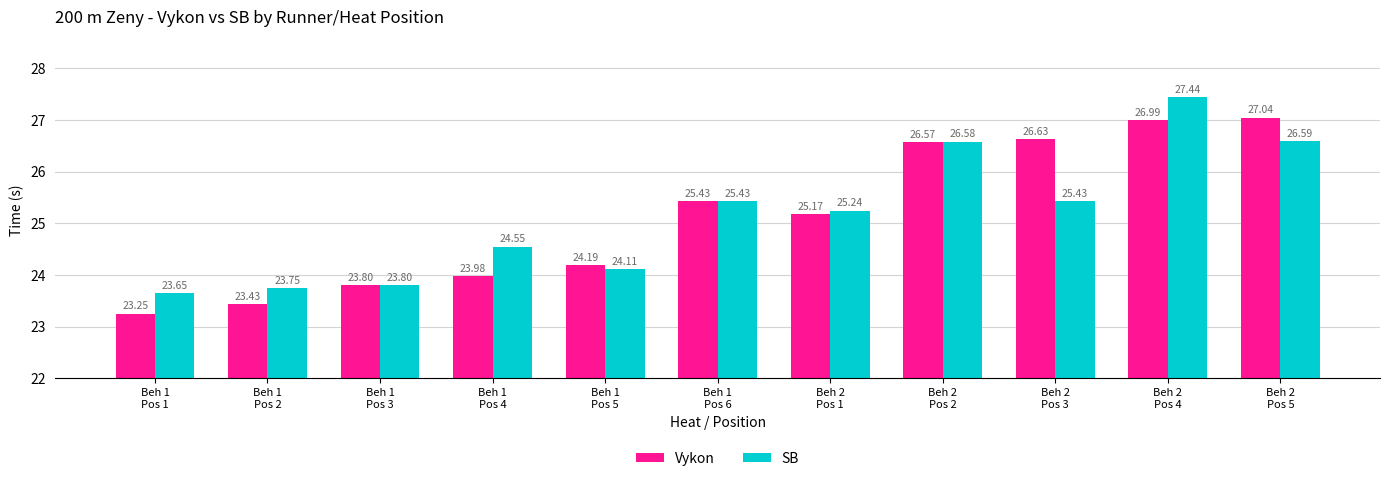

Where is SB nearest to the value 25?

Beh 2
Pos 1